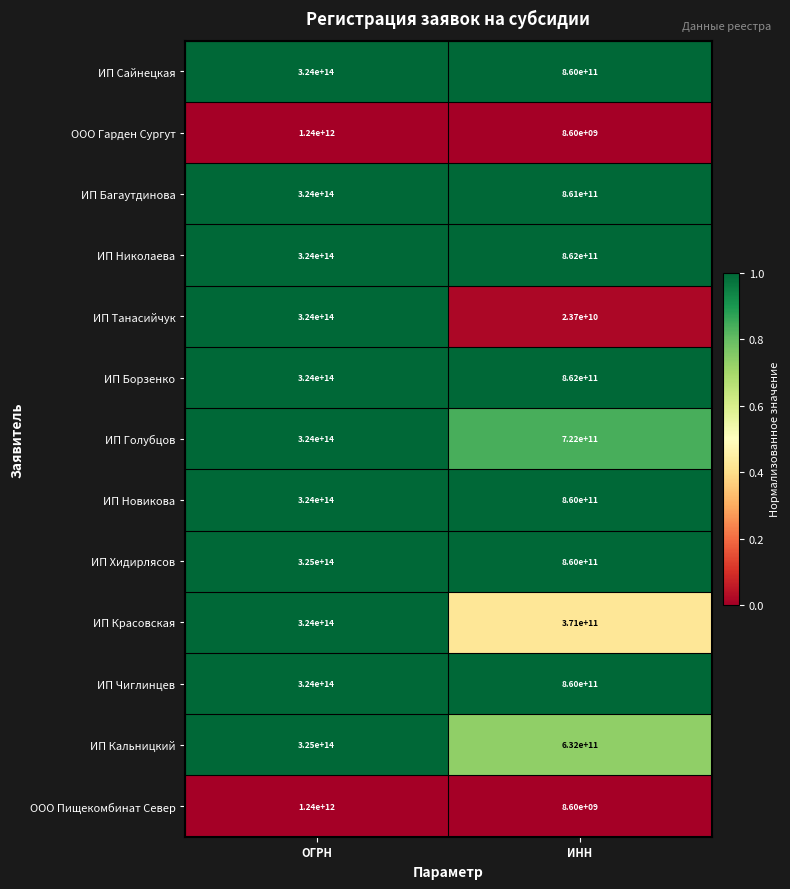

Which series has the widest spread of values?

ИП Кальницкий